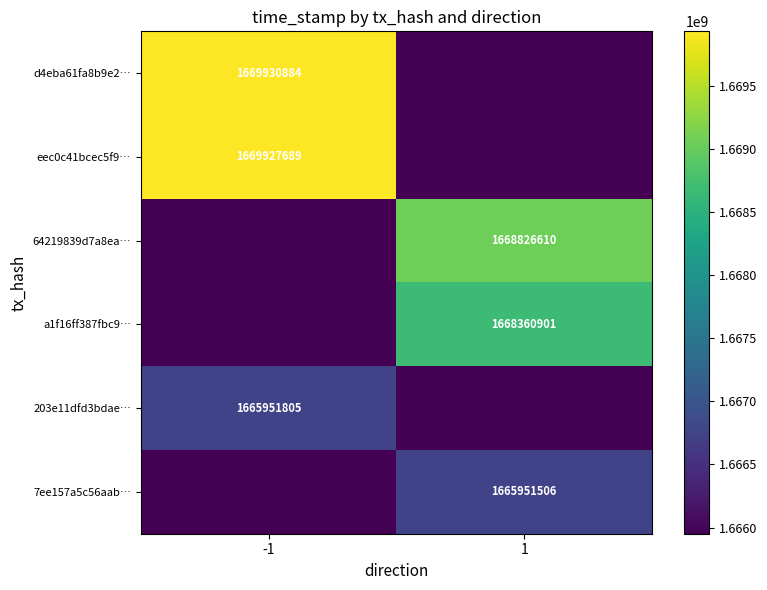

The value of 203e11dfd3bdae… at -1 is 1665951805. True or false?

True